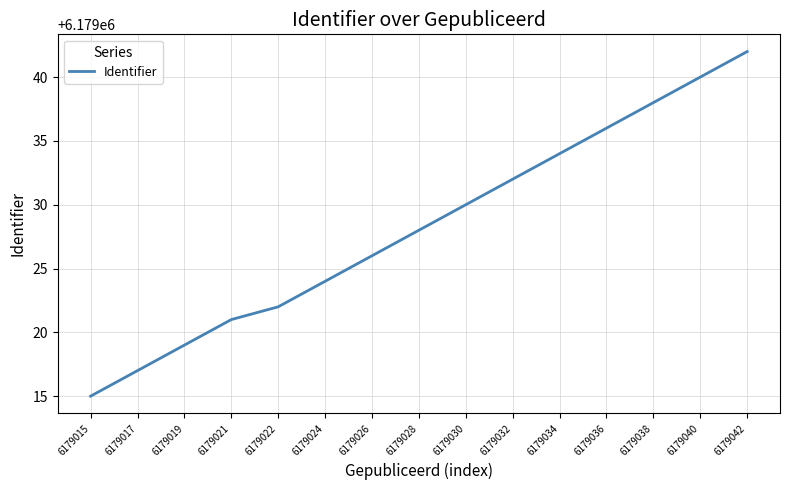

What is the maximum value shown in the chart?

6179042